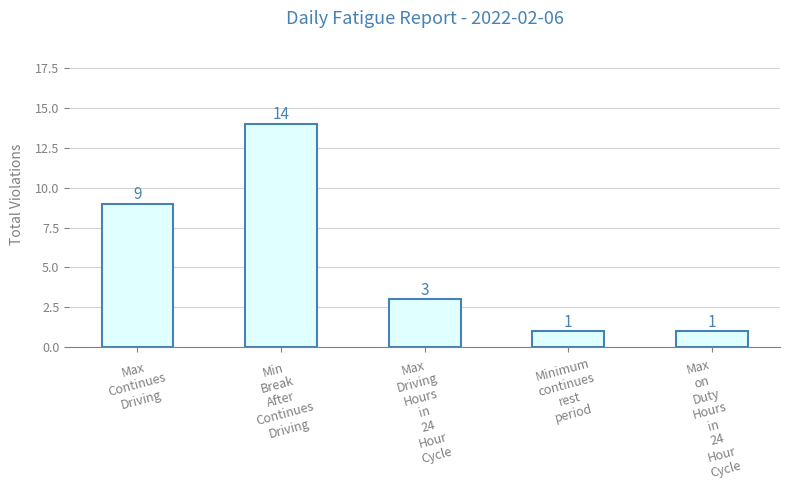

Does the chart contain any negative values?

No